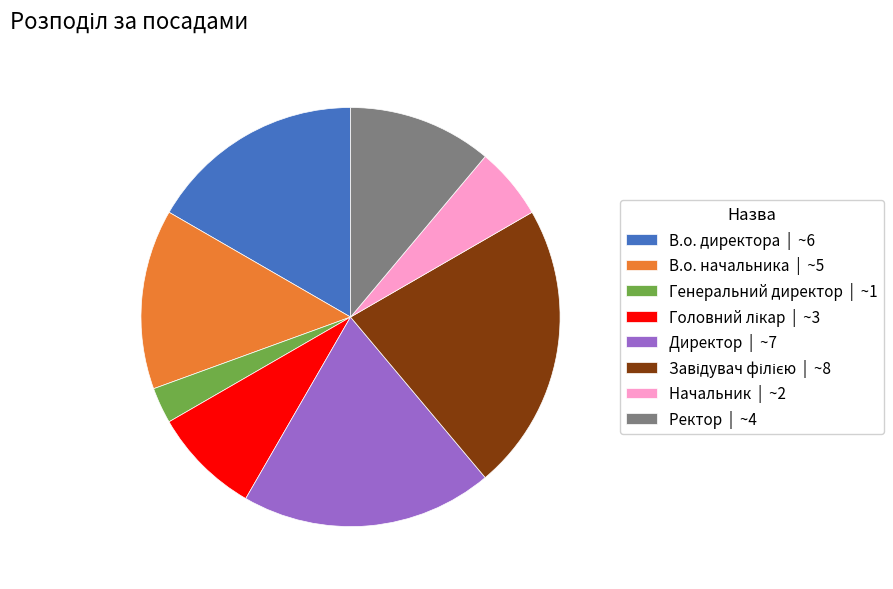

Is there any slice that represents more than half of the pie?

No